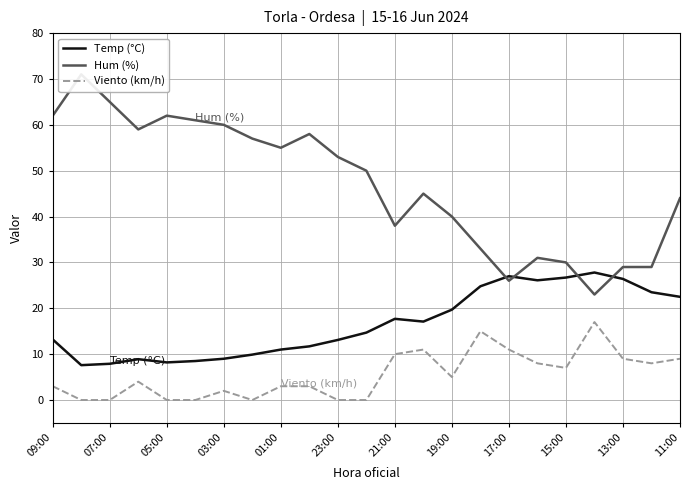

How many positive values does the Viento (km/h) series have?

16